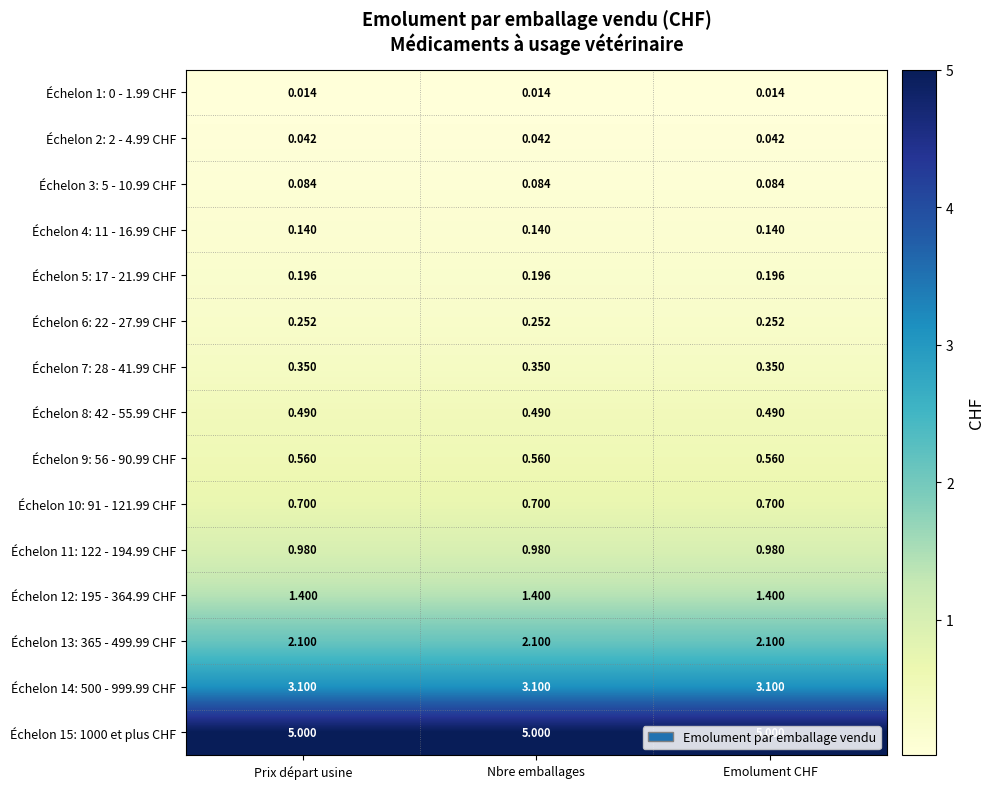

Is the value of Échelon 1: 0 - 1.99 CHF at Prix départ usine greater than the value of Échelon 2: 2 - 4.99 CHF at Prix départ usine?

No